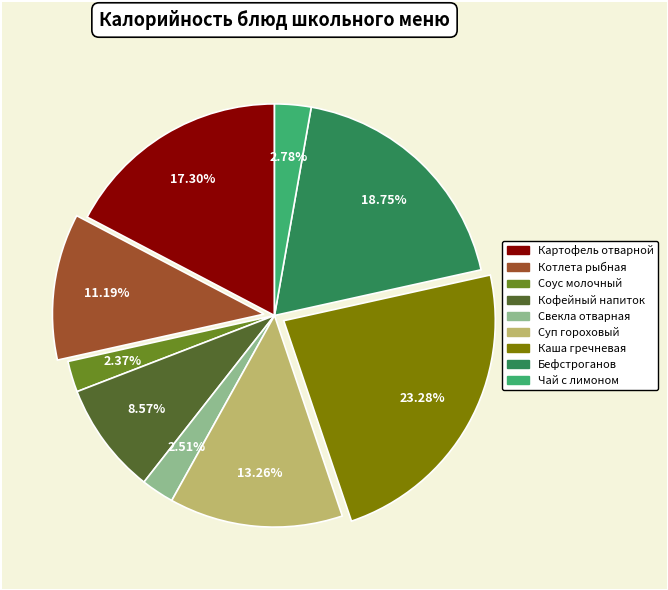

To the nearest percent, what is the difference between the largest and smallest slice percentages?

21%